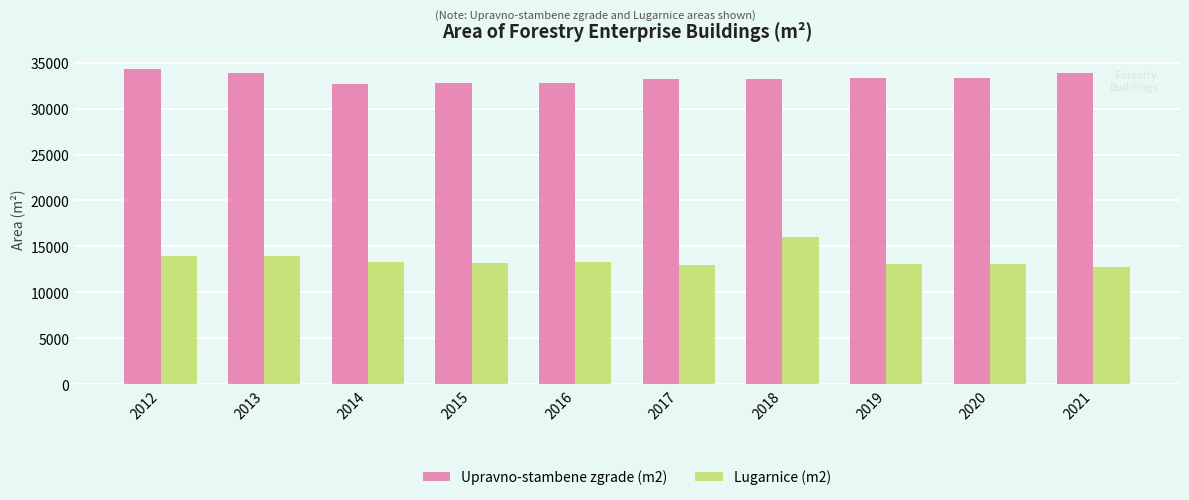

What are all the series names shown in the legend?

Upravno-stambene zgrade (m2), Lugarnice (m2)